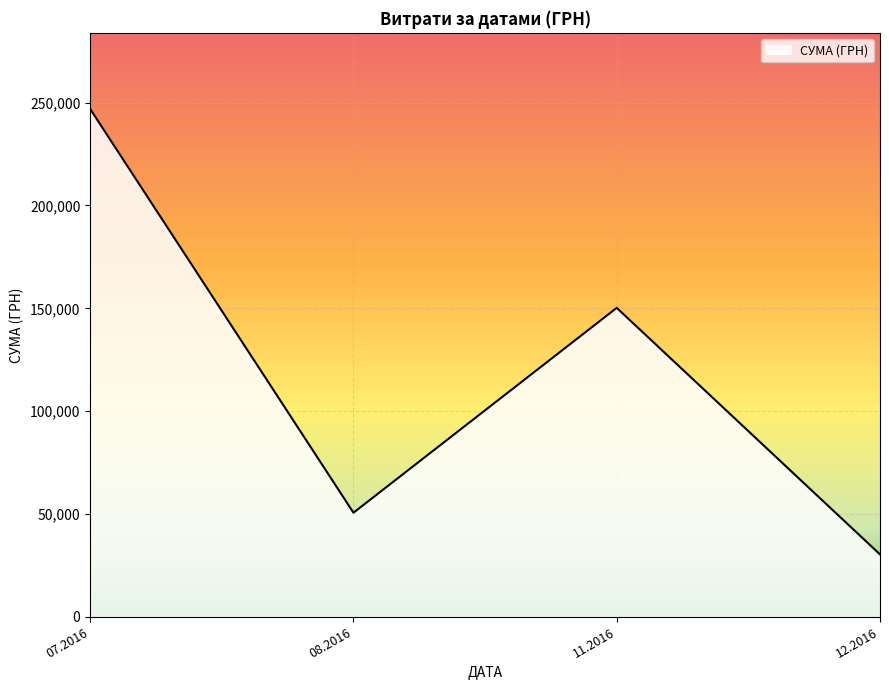

Rank the categories by value from highest to lowest.

07.2016, 11.2016, 08.2016, 12.2016